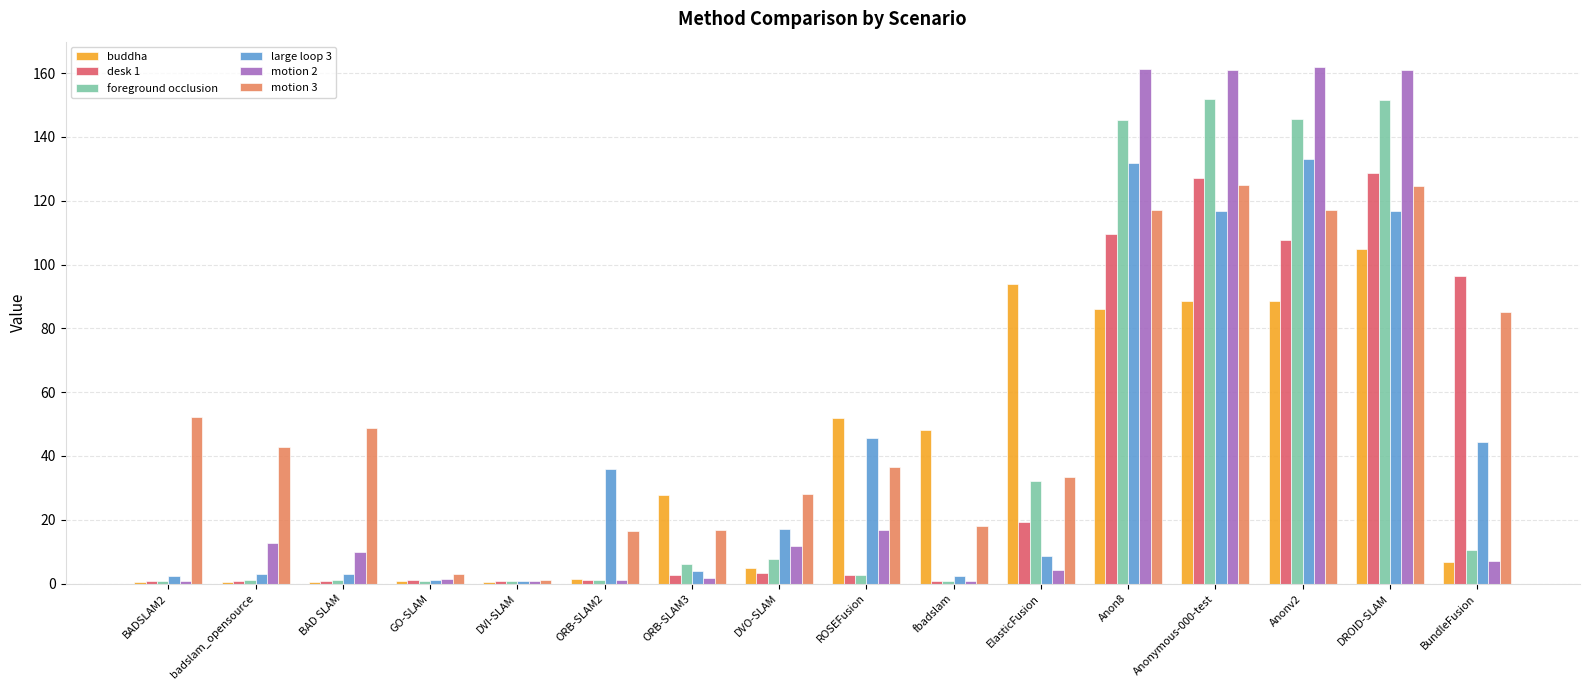

Count the number of data series in this chart.

6